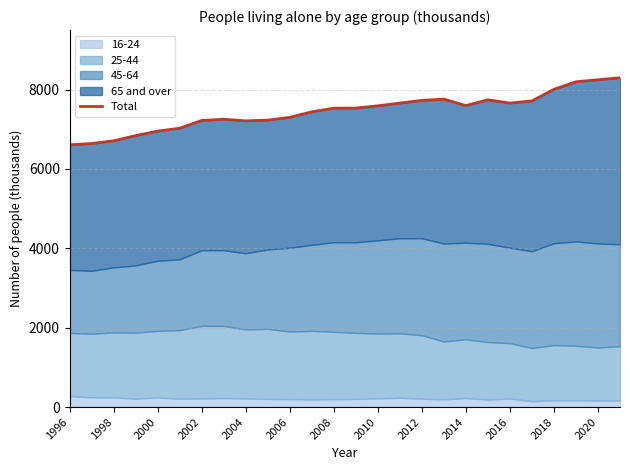

Does the chart have visible grid lines?

Yes